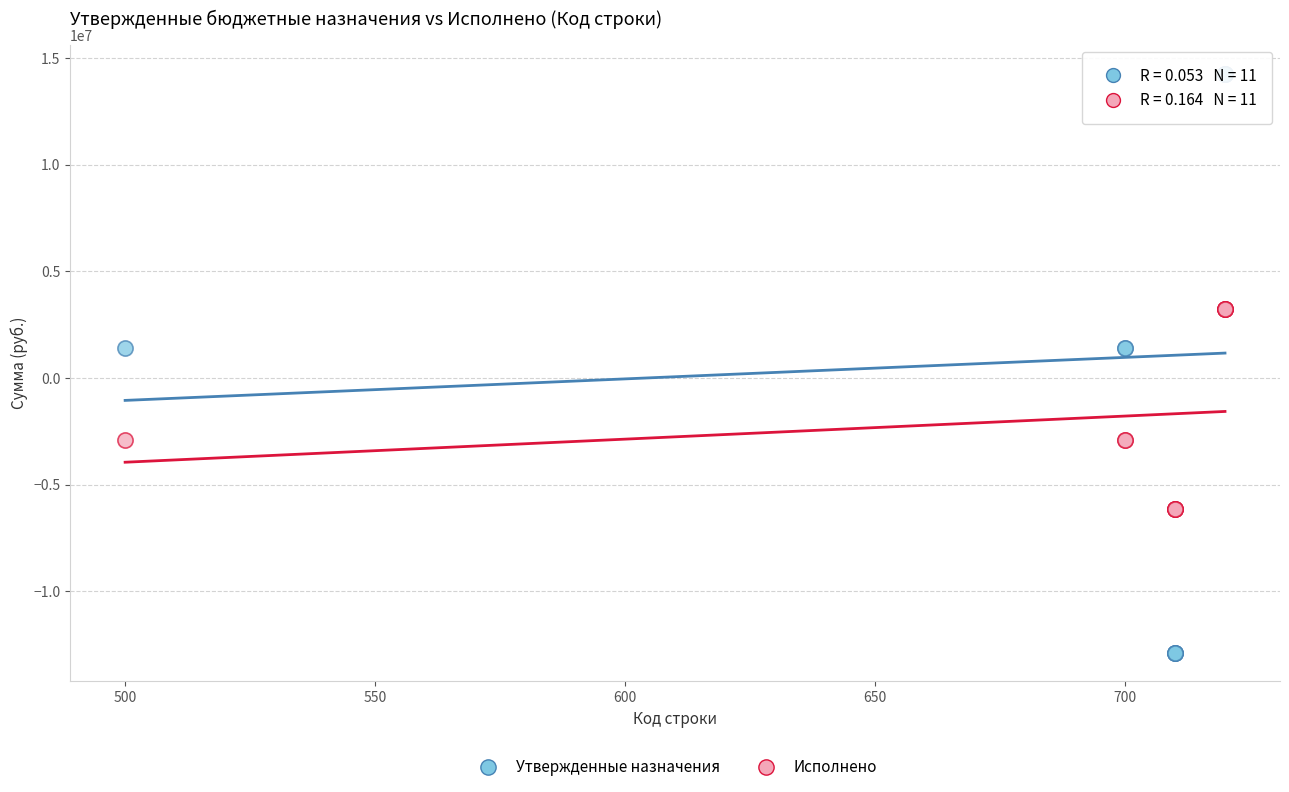

What is the X range (max minus min) for the scatter plot?

220.0